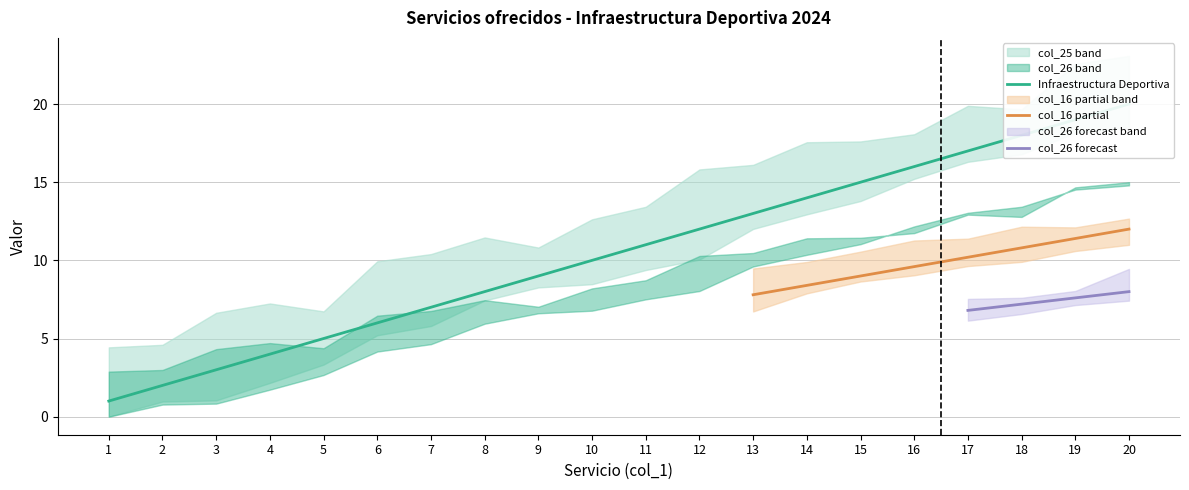

Count the number of categories in the chart.

20